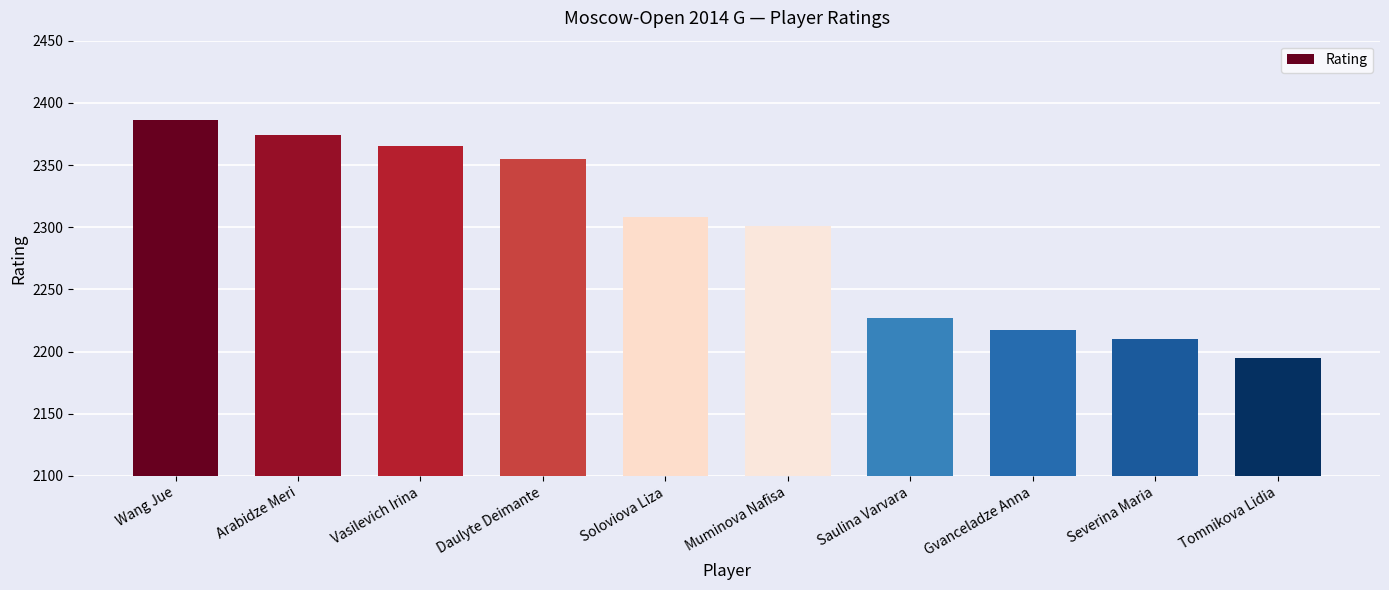

Does the chart contain stacked bars?

No